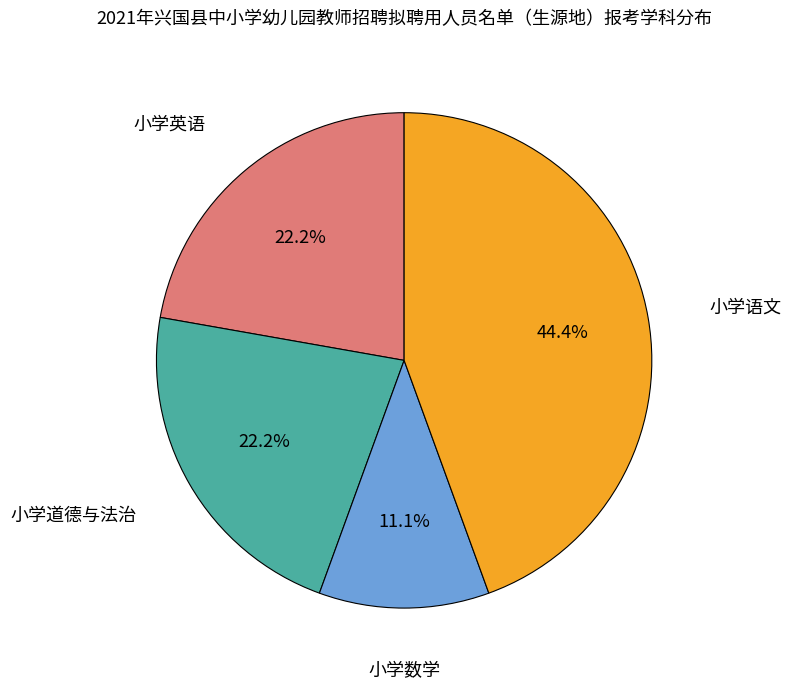

Does any single category account for the majority?

No